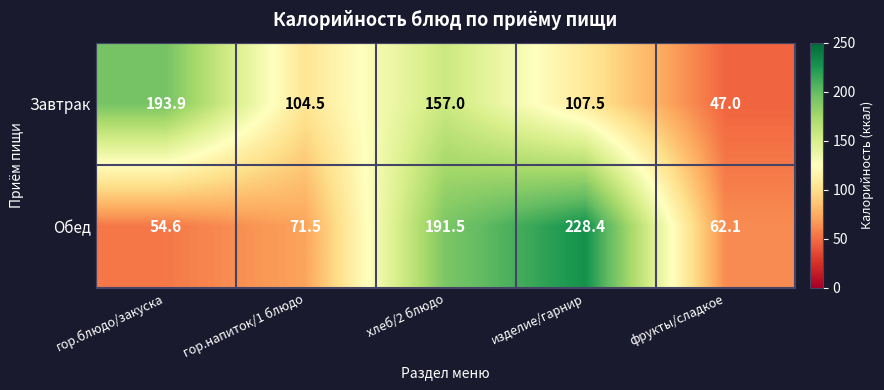

What is the sum of the Обед values at фрукты/сладкое and изделие/гарнир?

290.5